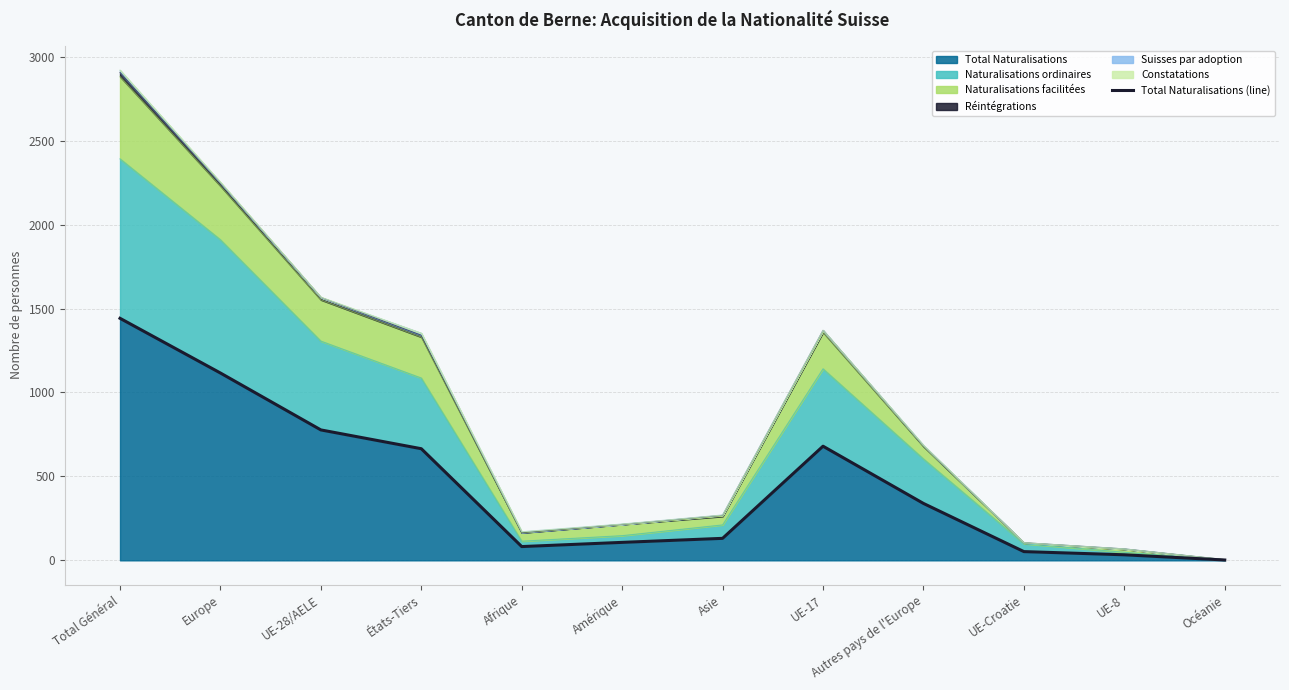

What is the difference between the second highest and second lowest values?

1083